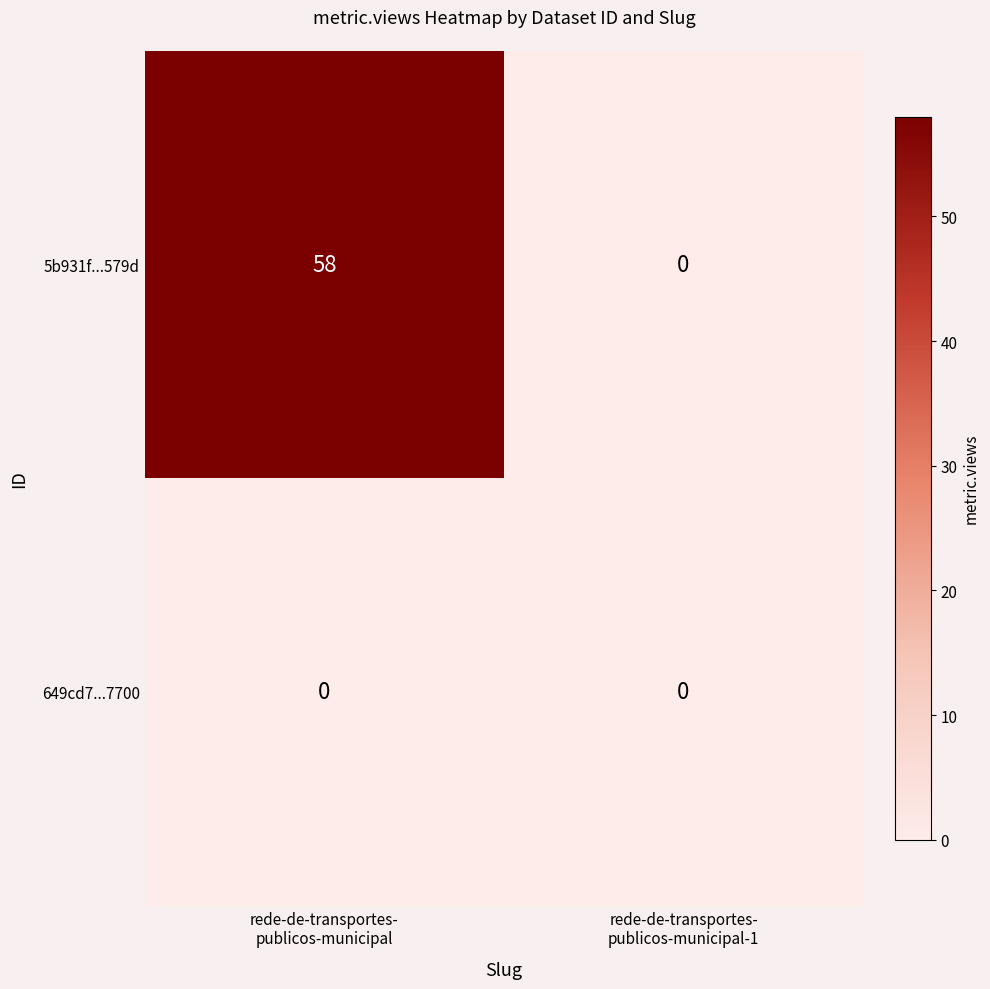

What is the highest value of the 5b931f...579d series?

58